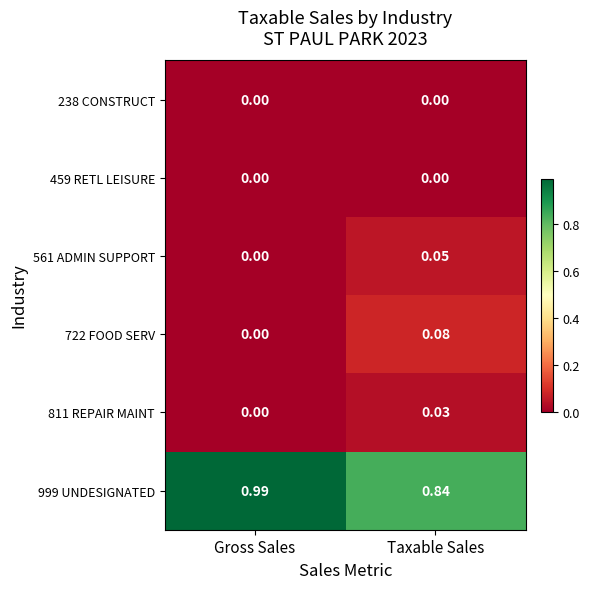

At which category is the sum across all series the highest?

Taxable Sales